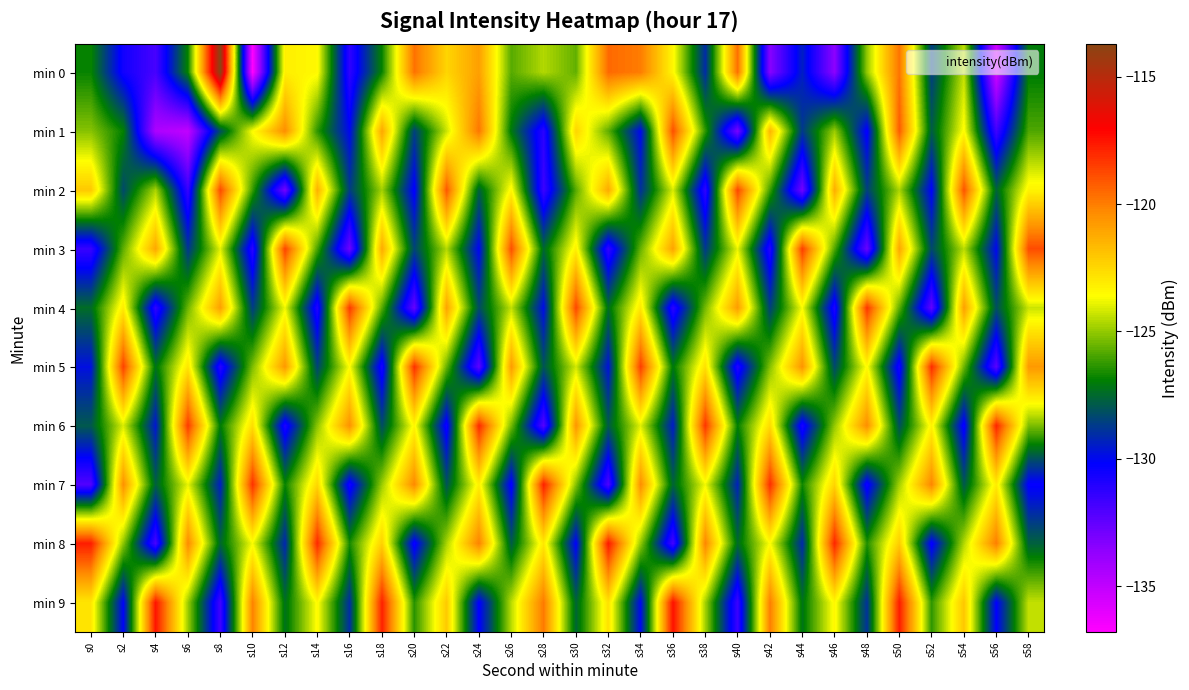

What is the spread (max minus min) of values at s56?

17.5